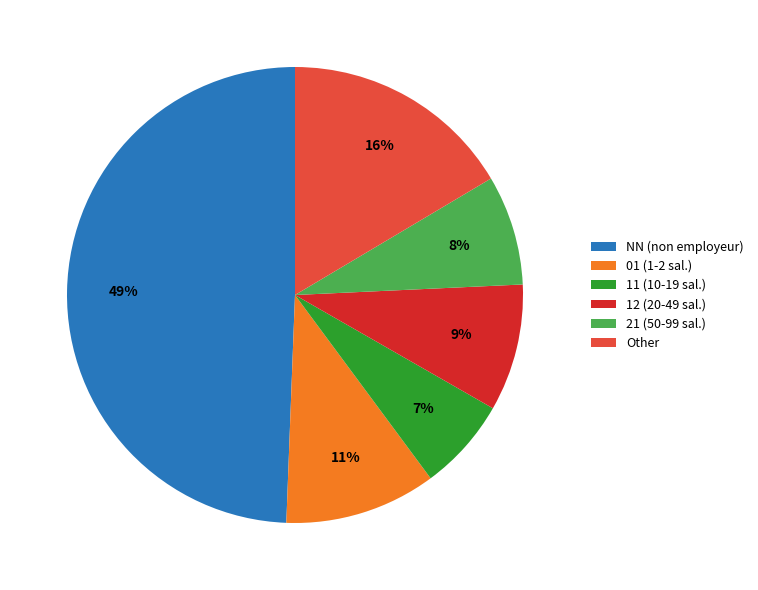

Does 12 (20-49 sal.) represent more than half of the total?

No